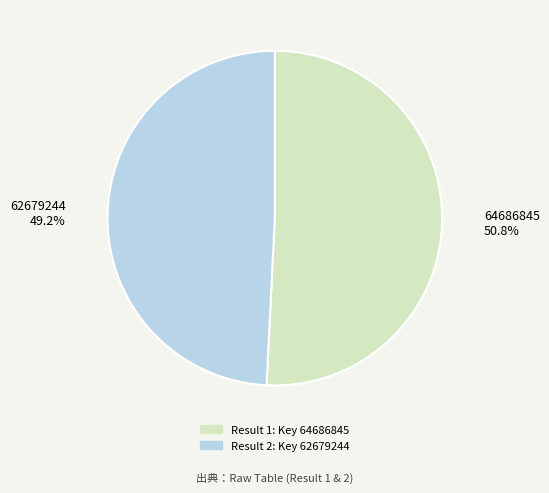

Count the number of slices in the pie.

2